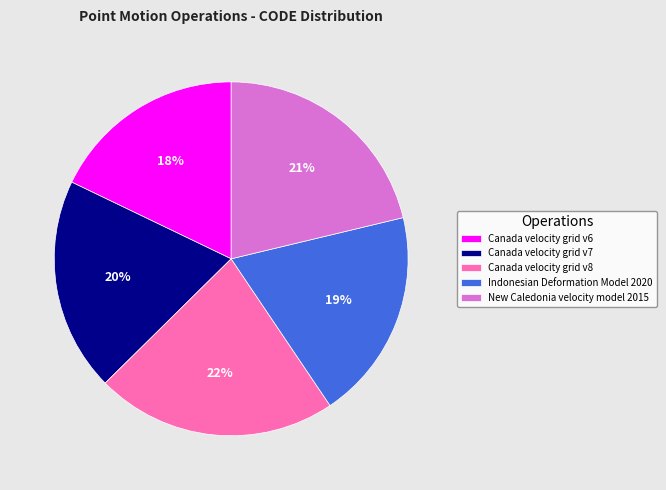

The Indonesian Deformation Model 2020 slice represents 32% of the pie. True or false?

False